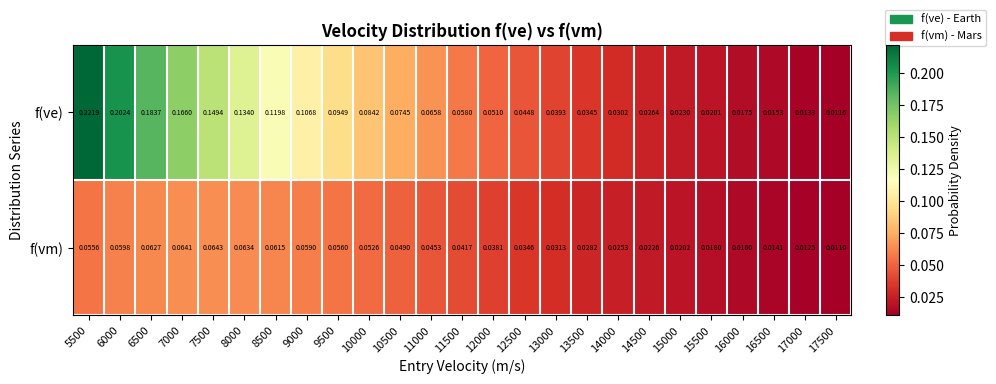

At which category does the chart reach its minimum across all series?

17500